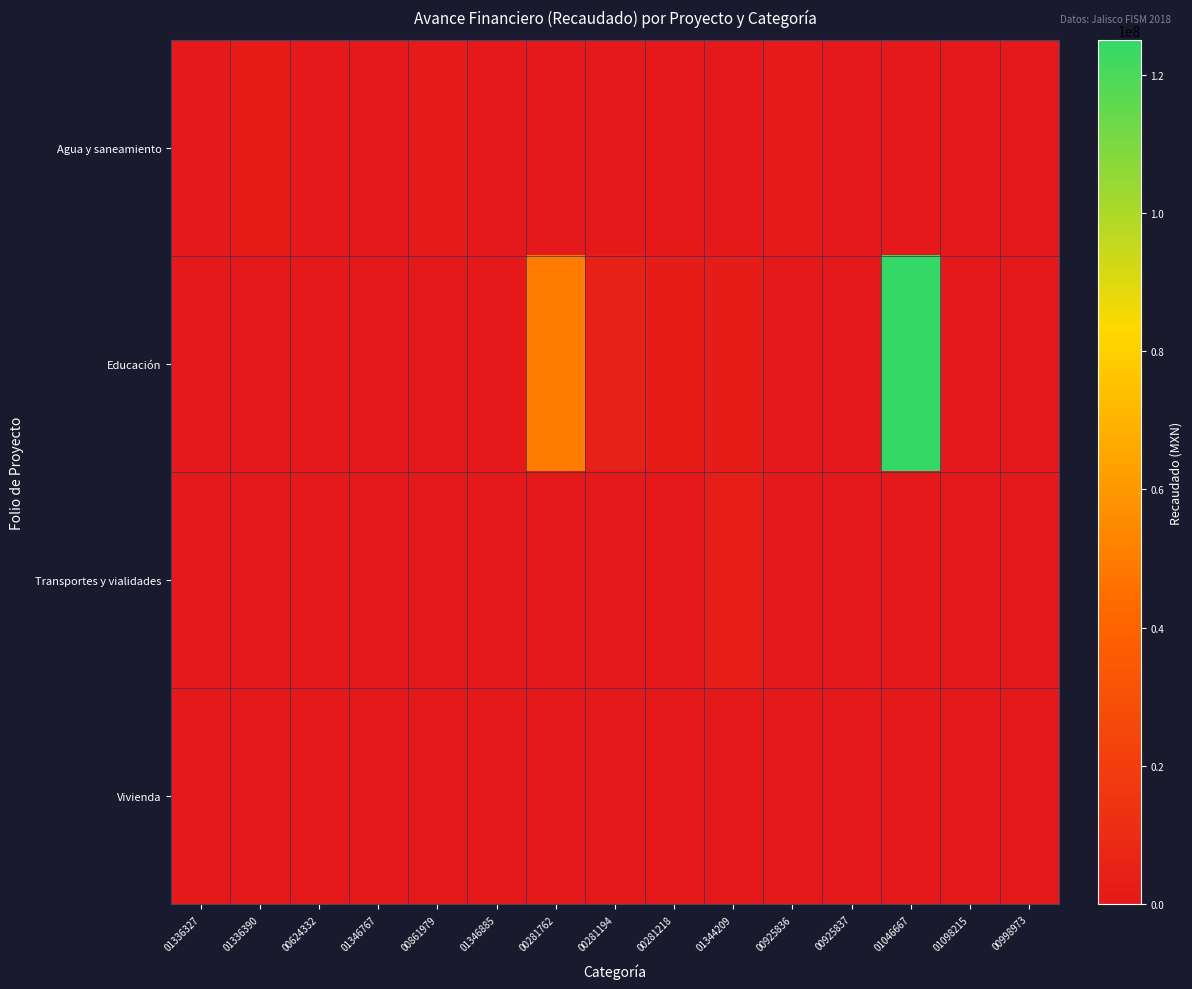

Reading right to left, list all the values displayed in this chart.

Agua y saneamiento: 00998973=227733.9	01098215=126863.6	01046667=0.0	00925837=241868.9	00925836=936764.8	01344209=0.0	00281218=0.0	00281194=0.0	00281762=0.0	01346885=0.0	00861979=942553.3	01346767=0.0	00624332=36183.4	01336390=1035299.6	01336327=0.0
Educación: 00998973=0.0	01098215=0.0	01046667=125000000.0	00925837=0.0	00925836=0.0	01344209=1500000.0	00281218=1650000.0	00281194=4475000.0	00281762=50000000.0	01346885=0.0	00861979=0.0	01346767=184207.9	00624332=0.0	01336390=0.0	01336327=0.0
Transportes y vialidades: 00998973=0.0	01098215=0.0	01046667=0.0	00925837=0.0	00925836=0.0	01344209=3320082.3	00281218=0.0	00281194=0.0	00281762=0.0	01346885=0.0	00861979=0.0	01346767=0.0	00624332=0.0	01336390=0.0	01336327=0.0
Vivienda: 00998973=0.0	01098215=0.0	01046667=0.0	00925837=0.0	00925836=0.0	01344209=0.0	00281218=0.0	00281194=0.0	00281762=0.0	01346885=141045.7	00861979=0.0	01346767=0.0	00624332=0.0	01336390=0.0	01336327=0.0